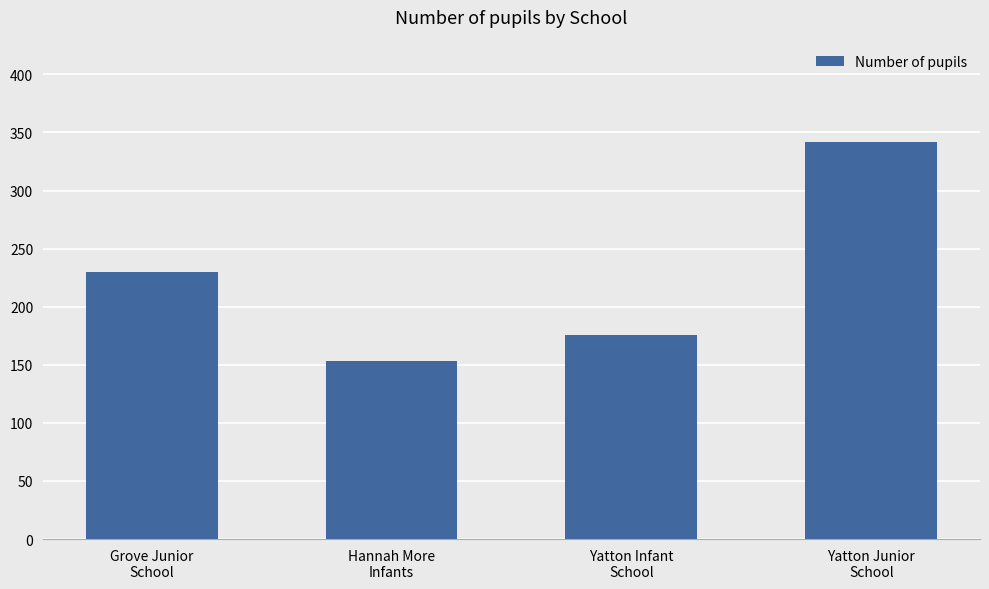

What position from the right is Hannah More
Infants?

3